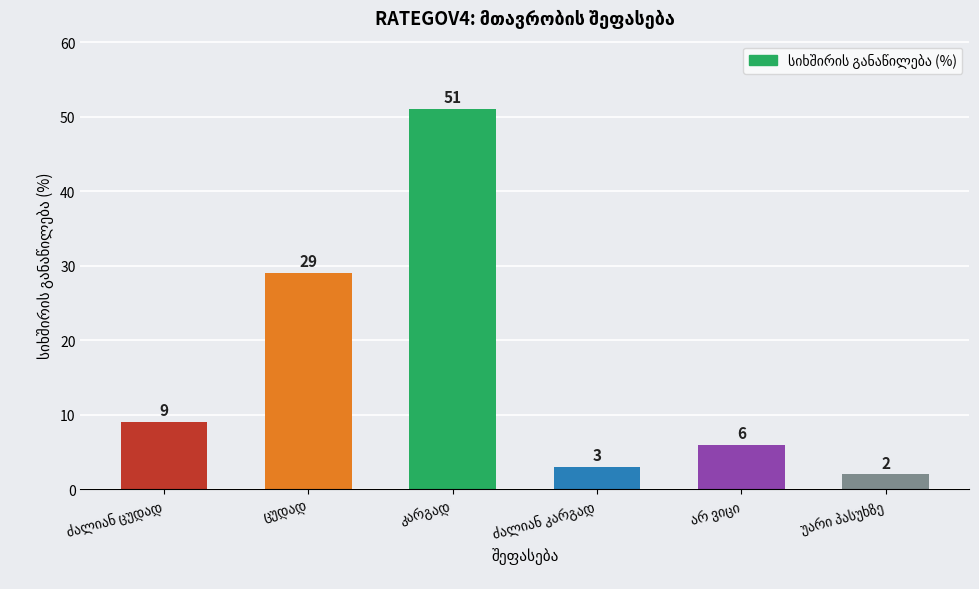

What is the maximum value shown in the chart?

51